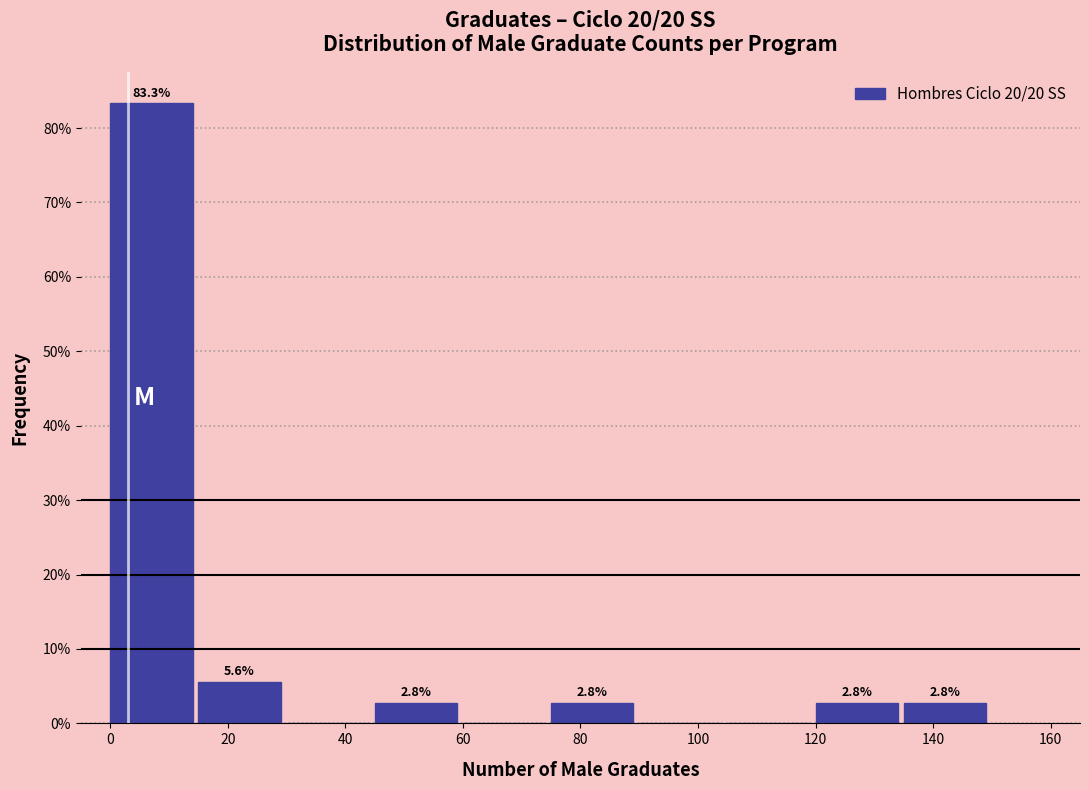

Over which range of the x-axis is the bar tallest?

0 to 15